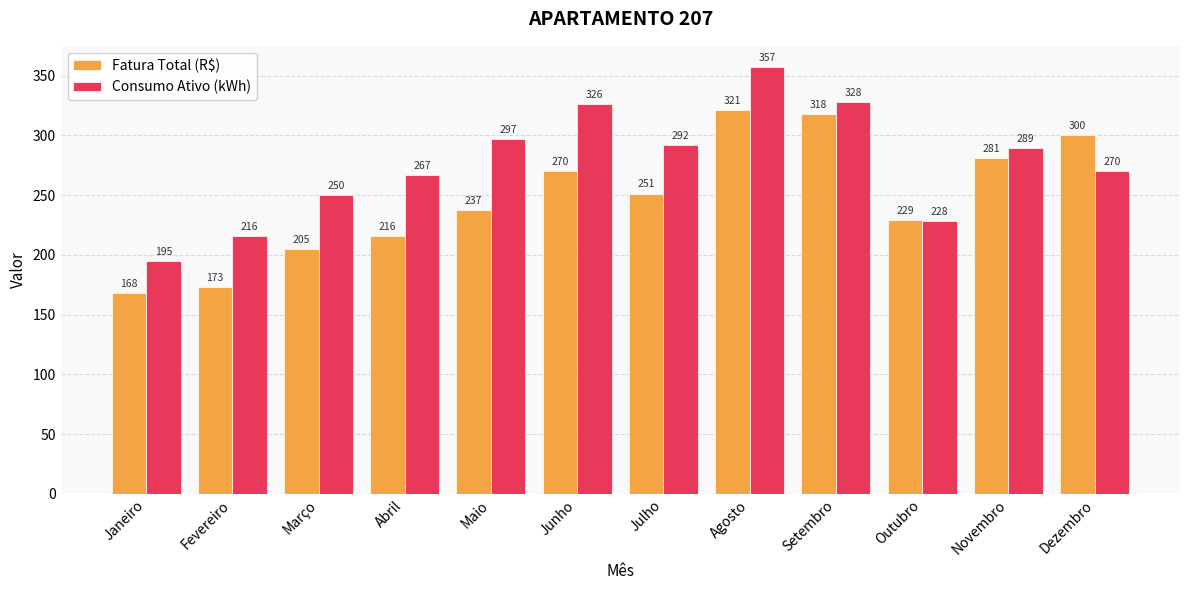

How many groups of bars are there?

12